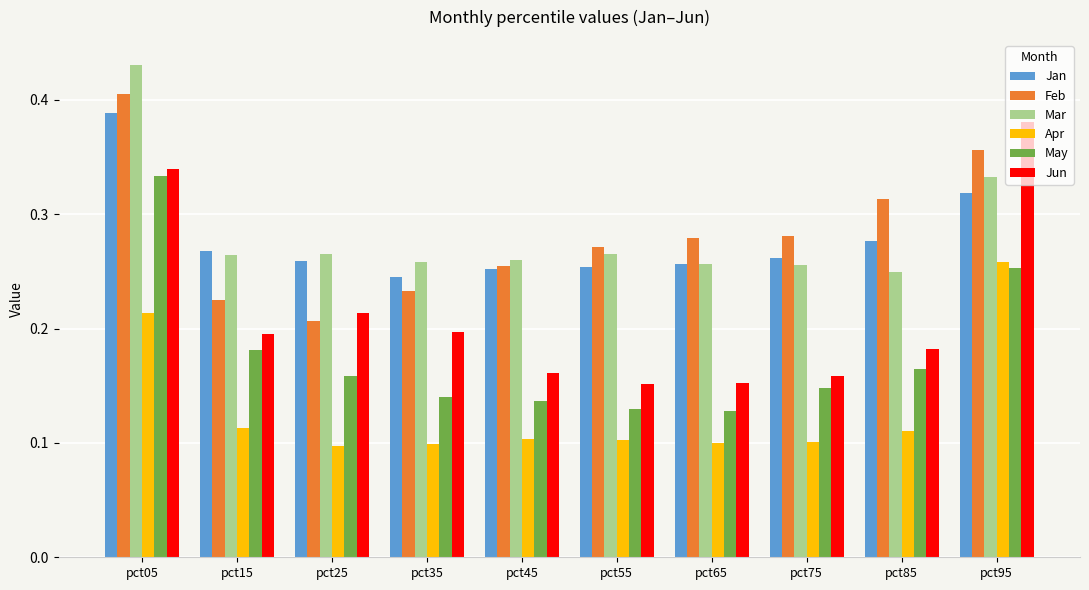

Is it true that Jan equals 0.1 at pct45?

False